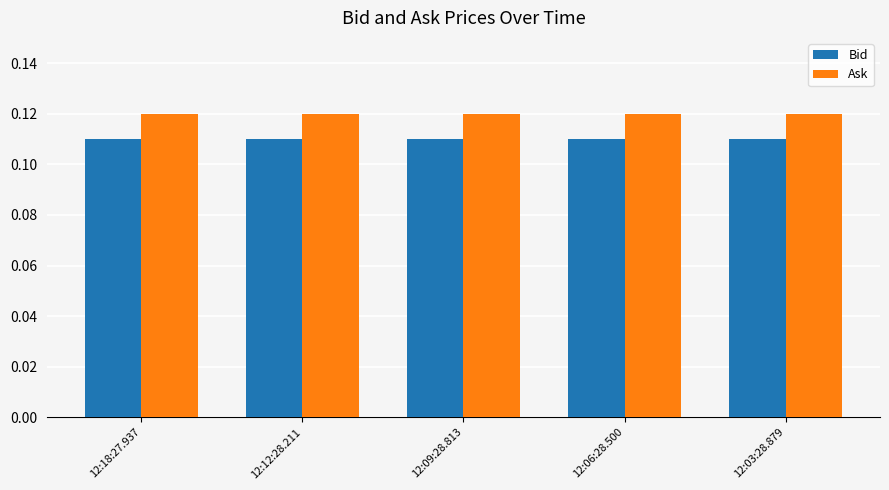

The value of Ask at 12:06:28.500 is 0.2. True or false?

False